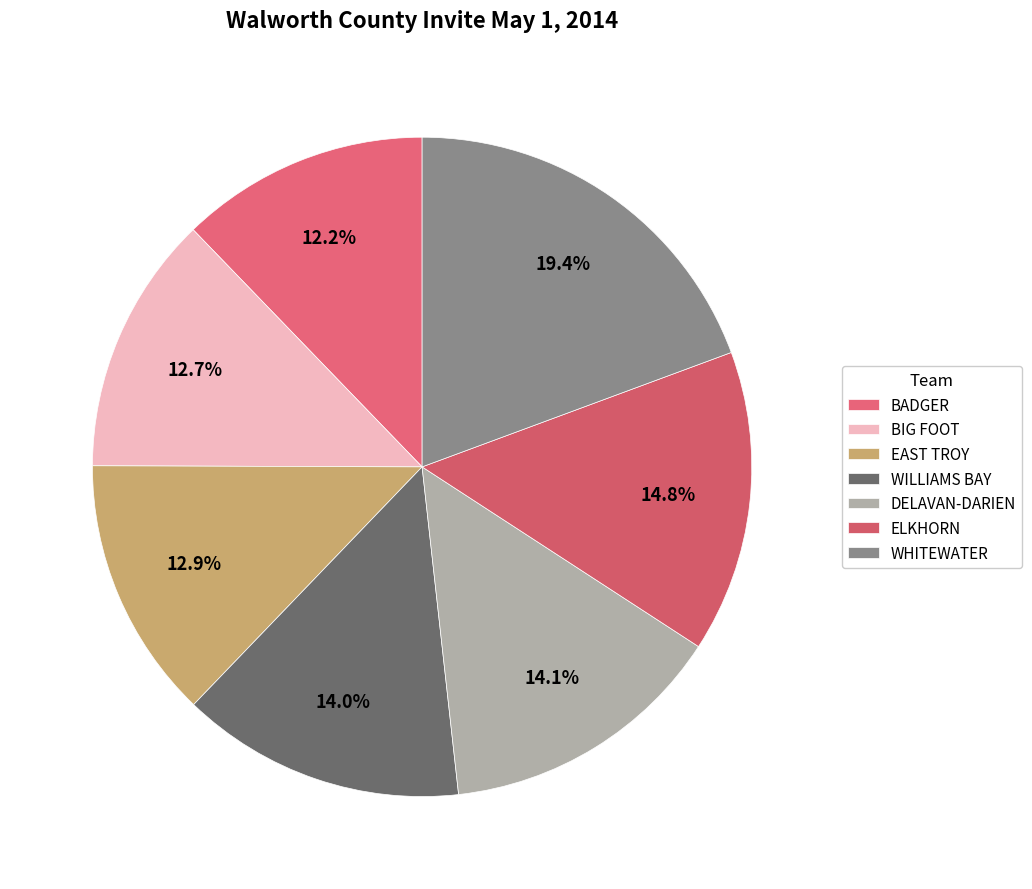

How many slices are in this pie chart?

7